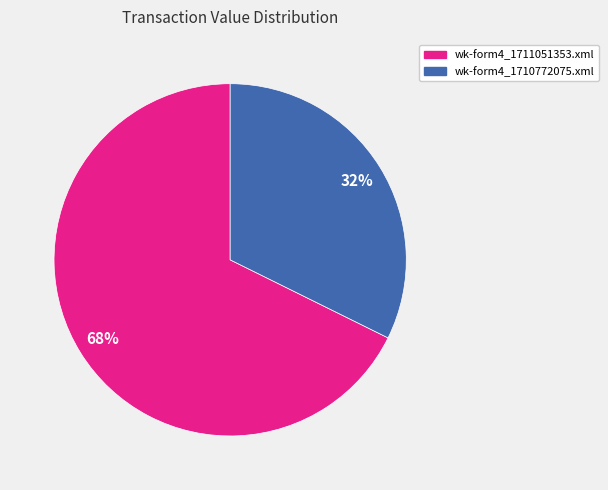

Which slice is the largest?

wk-form4_1711051353.xml